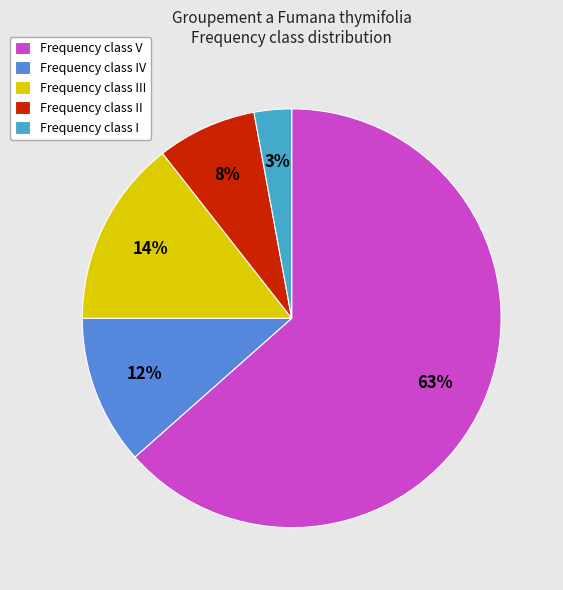

Rank the categories by value from lowest to highest.

Frequency class I, Frequency class II, Frequency class IV, Frequency class III, Frequency class V